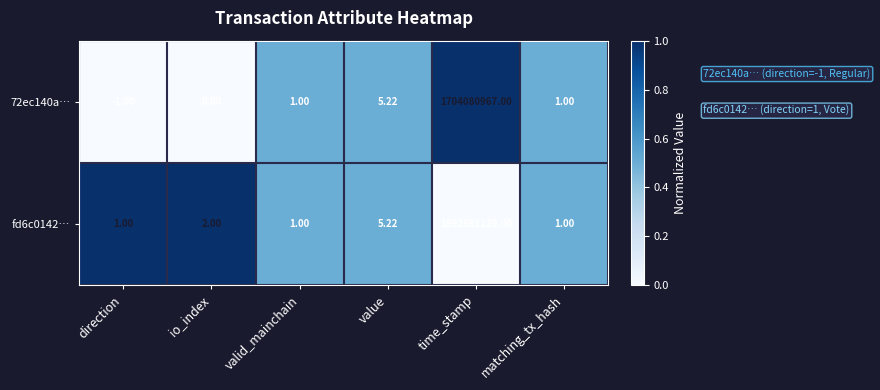

At which category is the sum across all series the highest?

time_stamp